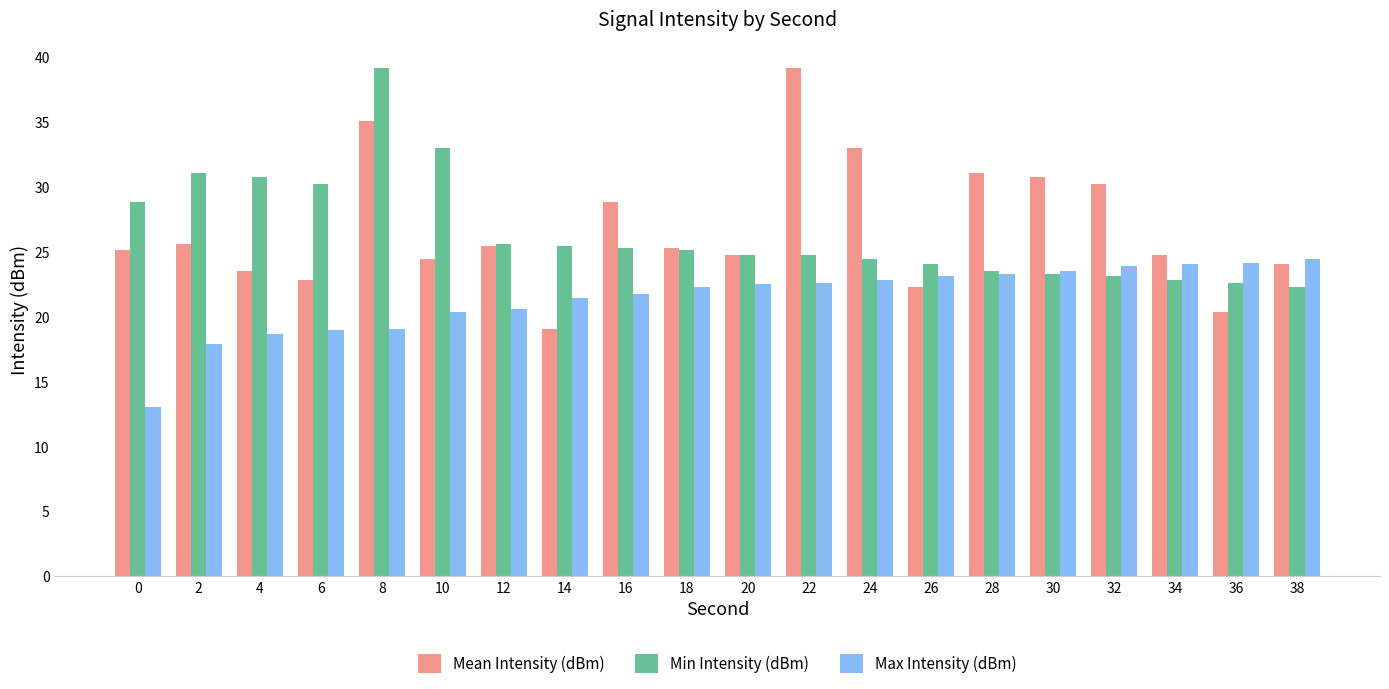

The value of Mean Intensity (dBm) at 20 is 15.4. True or false?

False